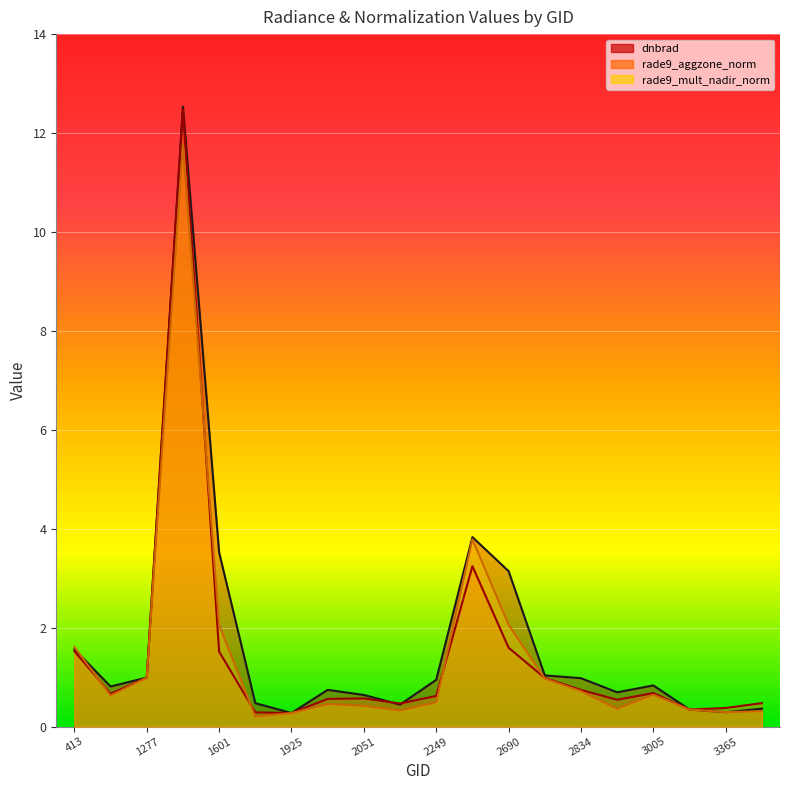

What is the approximate value of rade9_aggzone_norm at 3365?

0.4